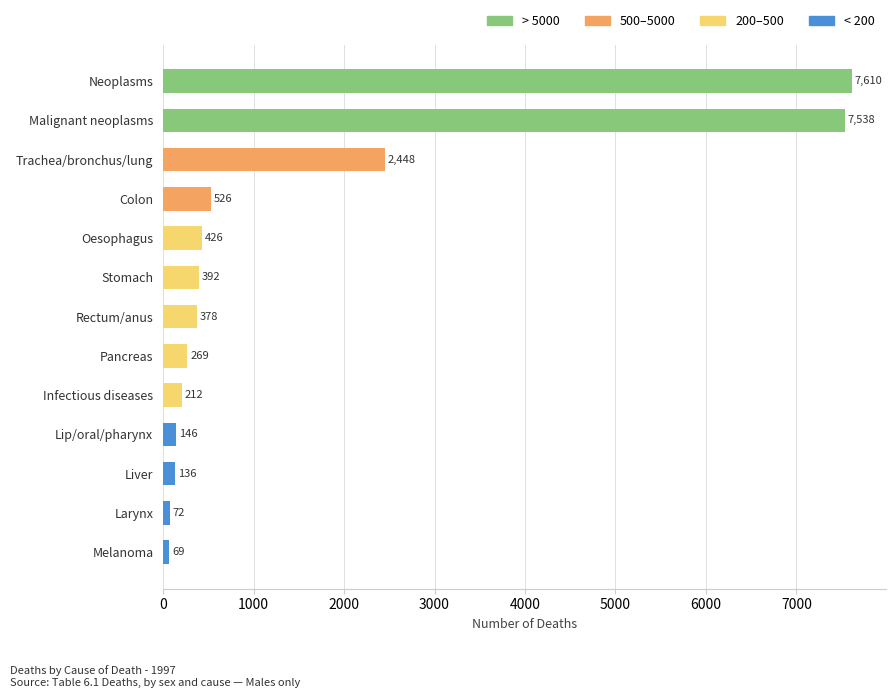

What is the ratio of the value at Neoplasms to the value at Larynx?

105.7